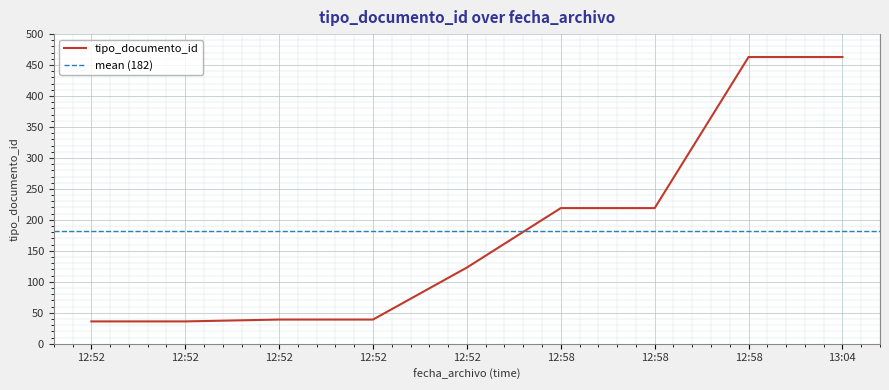

How many data points are less than 123?

4